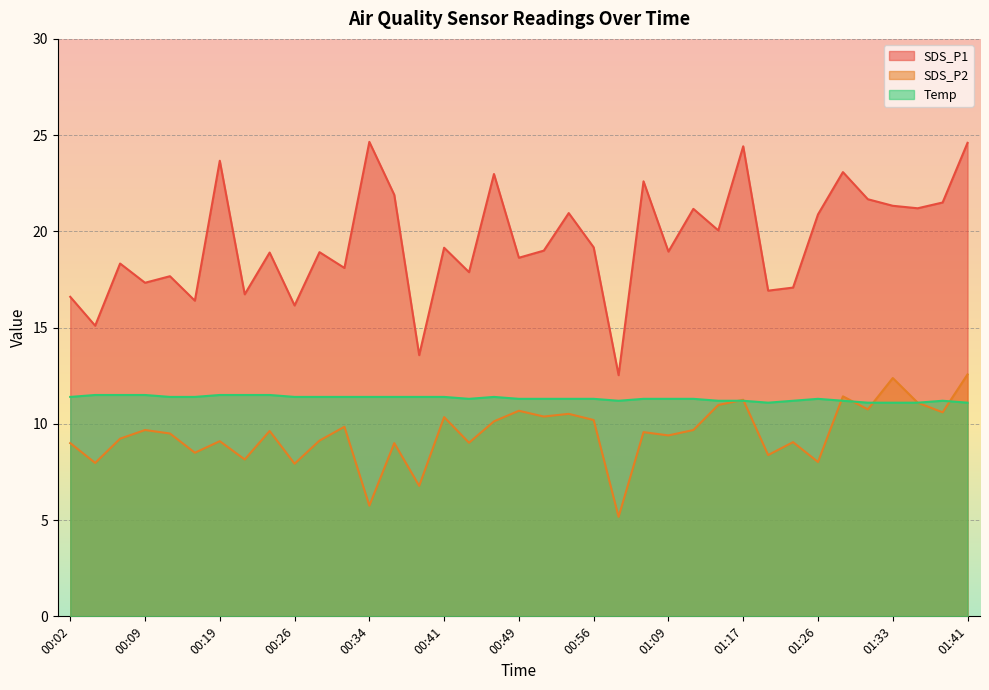

Reading left to right, transcribe all the data shown in this chart.

SDS_P1: 00:02=16.6	00:04=15.1	00:07=18.3	00:09=17.3	00:11=17.7	00:14=16.4	00:19=23.7	00:21=16.7	00:24=18.9	00:26=16.1	00:29=18.9	00:31=18.1	00:34=24.6	00:36=21.9	00:39=13.6	00:41=19.1	00:44=17.9	00:46=23.0	00:49=18.6	00:51=19.0	00:54=20.9	00:56=19.2	01:04=12.5	01:06=22.6	01:09=18.9	01:12=21.2	01:15=20.1	01:17=24.4	01:20=16.9	01:23=17.1	01:26=20.9	01:28=23.1	01:31=21.7	01:33=21.3	01:36=21.2	01:38=21.5	01:41=24.6
SDS_P2: 00:02=9.0	00:04=8.0	00:07=9.2	00:09=9.7	00:11=9.5	00:14=8.5	00:19=9.1	00:21=8.2	00:24=9.6	00:26=7.9	00:29=9.1	00:31=9.8	00:34=5.8	00:36=9.0	00:39=6.8	00:41=10.3	00:44=9.0	00:46=10.1	00:49=10.7	00:51=10.4	00:54=10.5	00:56=10.2	01:04=5.2	01:06=9.6	01:09=9.4	01:12=9.7	01:15=11.0	01:17=11.2	01:20=8.4	01:23=9.1	01:26=8.0	01:28=11.4	01:31=10.8	01:33=12.4	01:36=11.1	01:38=10.6	01:41=12.6
Temp: 00:02=11.4	00:04=11.5	00:07=11.5	00:09=11.5	00:11=11.4	00:14=11.4	00:19=11.5	00:21=11.5	00:24=11.5	00:26=11.4	00:29=11.4	00:31=11.4	00:34=11.4	00:36=11.4	00:39=11.4	00:41=11.4	00:44=11.3	00:46=11.4	00:49=11.3	00:51=11.3	00:54=11.3	00:56=11.3	01:04=11.2	01:06=11.3	01:09=11.3	01:12=11.3	01:15=11.2	01:17=11.2	01:20=11.1	01:23=11.2	01:26=11.3	01:28=11.2	01:31=11.1	01:33=11.1	01:36=11.1	01:38=11.2	01:41=11.1